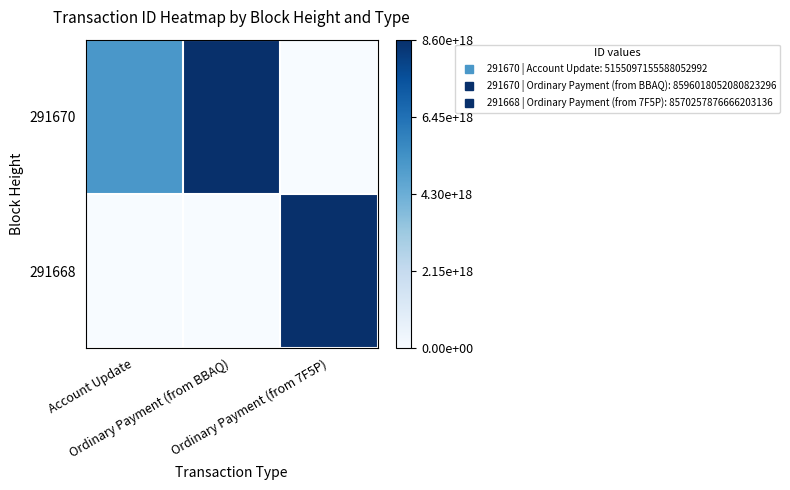

Reading left to right, what are all the values shown in this chart?

291670: Account Update=0.6	Ordinary Payment (from BBAQ)=1.0	Ordinary Payment (from 7F5P)=0.0
291668: Account Update=0.0	Ordinary Payment (from BBAQ)=0.0	Ordinary Payment (from 7F5P)=1.0